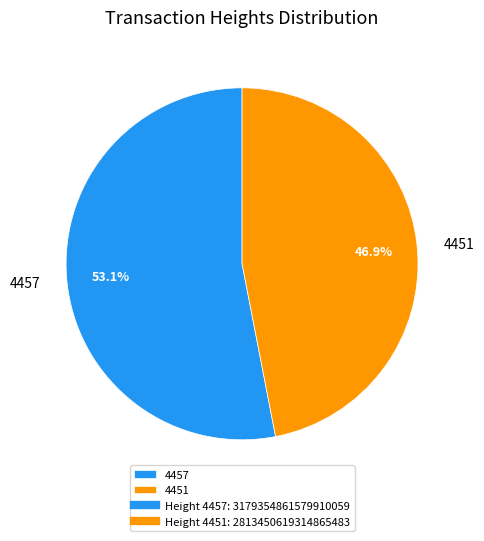

Which slice is the largest?

4457